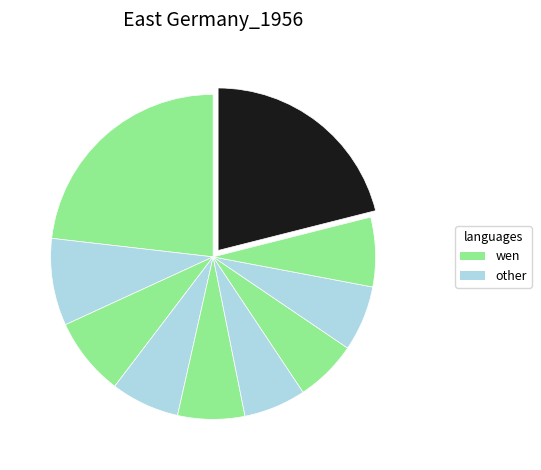

Count the number of slices in the pie.

10